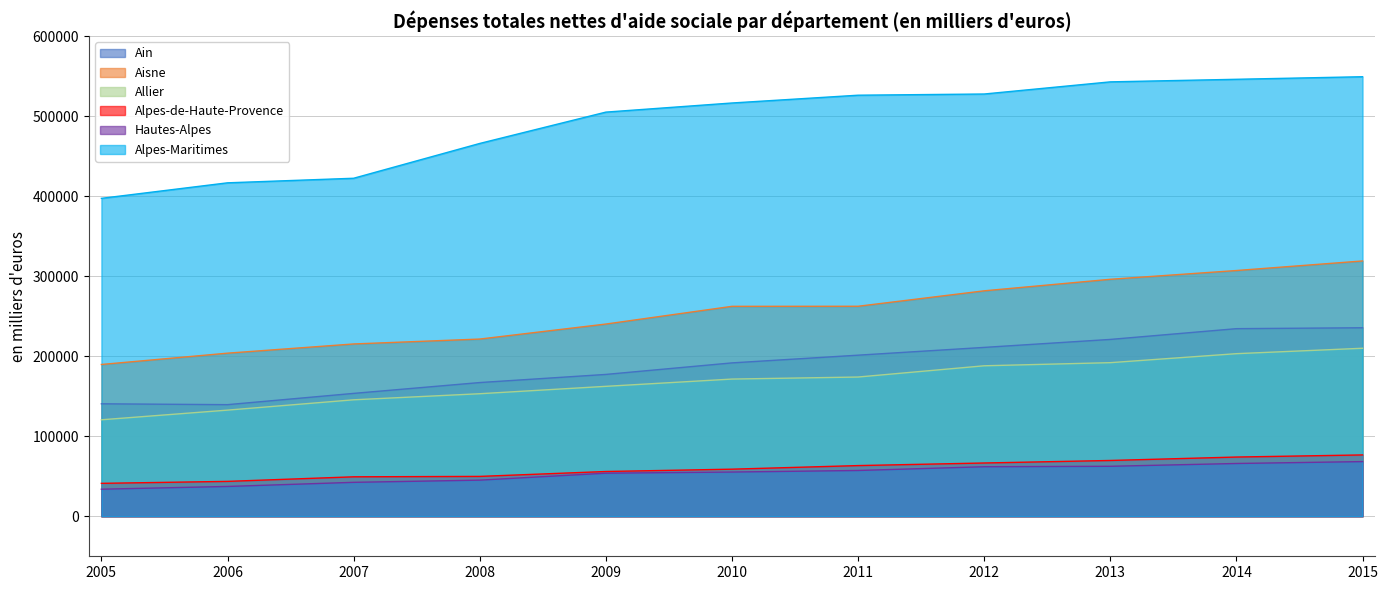

What is the average value of the Ain series?

188394